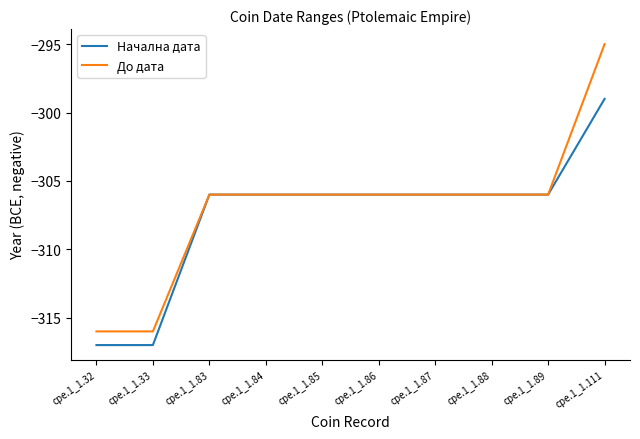

True or false: До дата has a value of -306 at cpe.1_1.86.

True